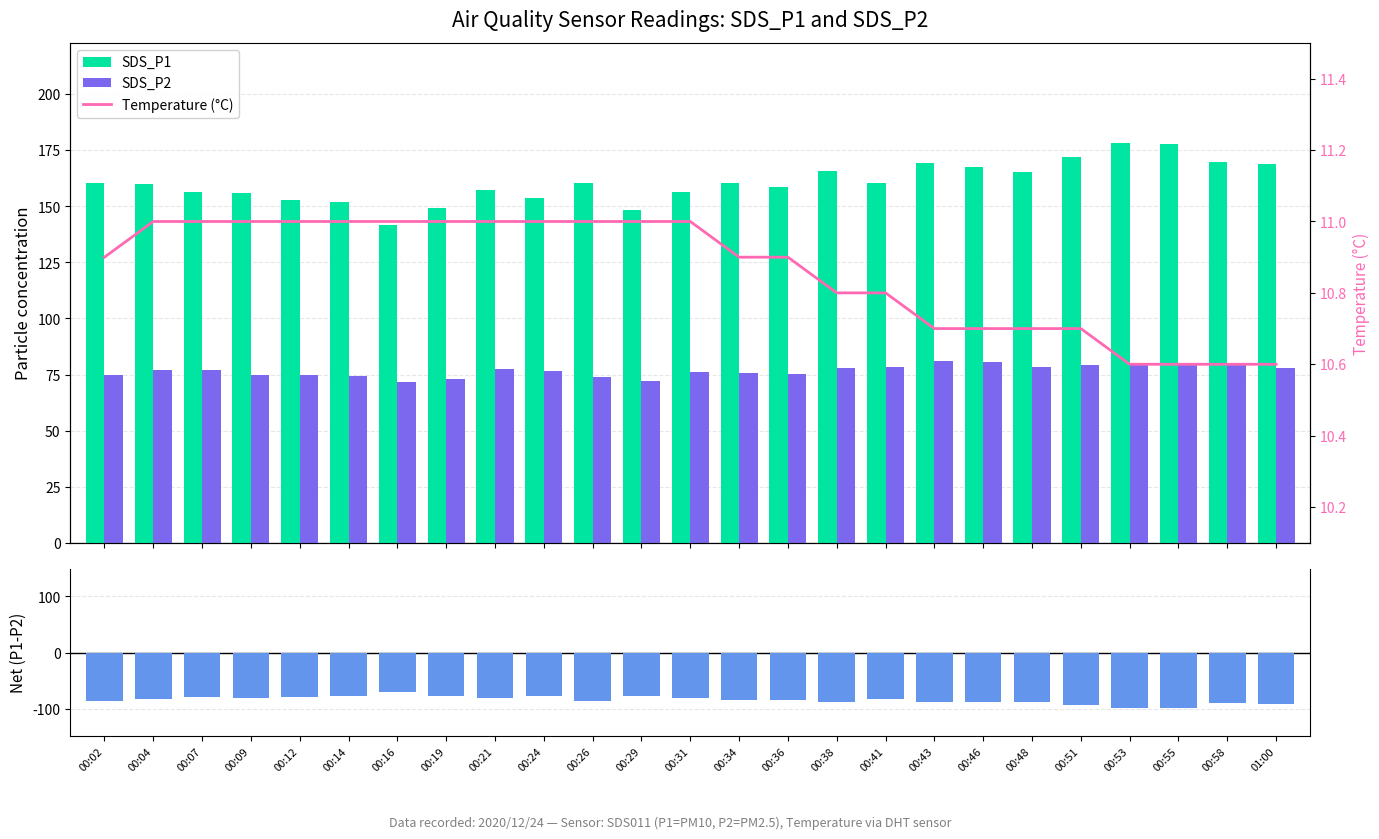

What position from the left is 00:26?

11